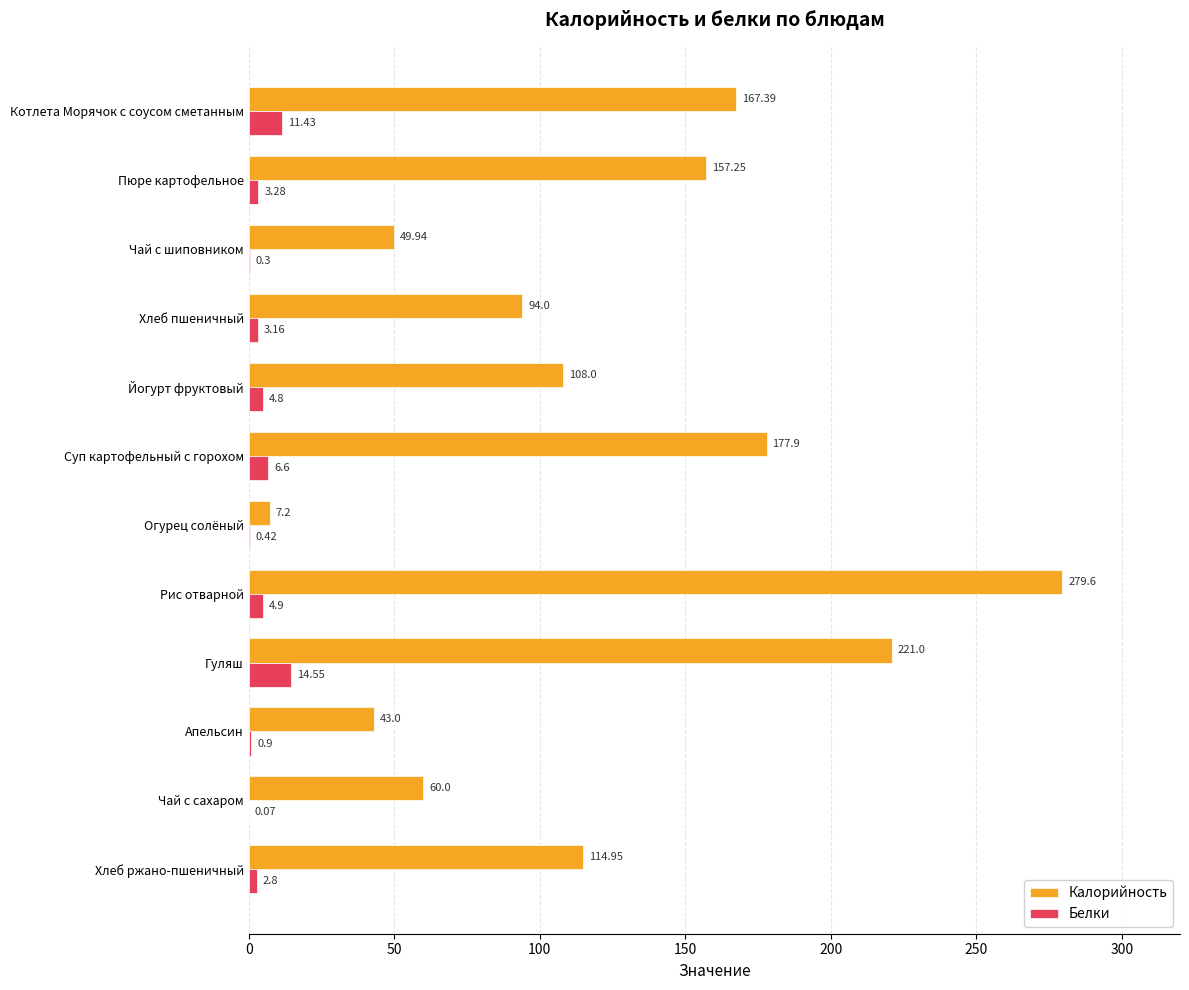

Which series has the widest spread of values?

Калорийность